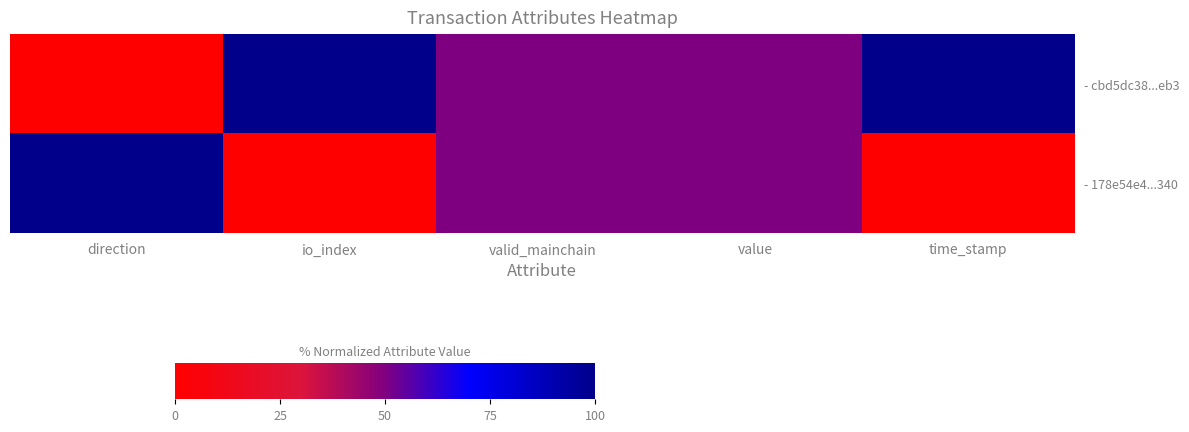

Which series changed the most between direction and io_index?

- cbd5dc38...eb3